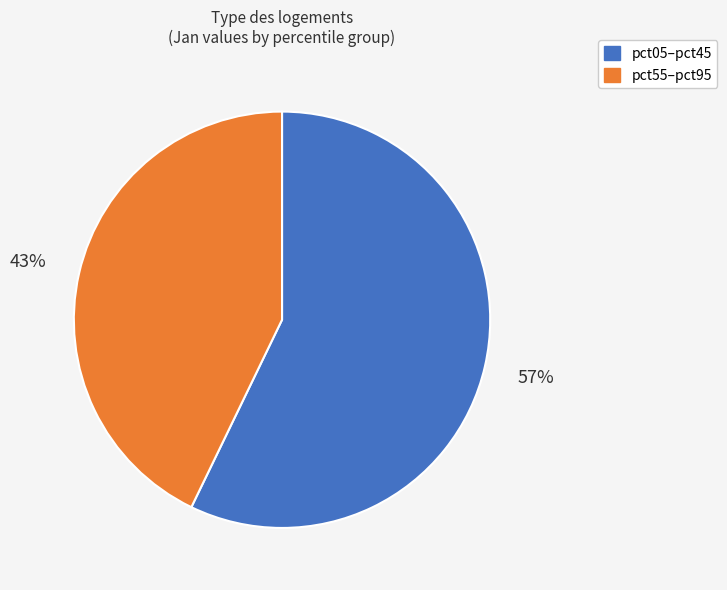

Count the number of slices in the pie.

2